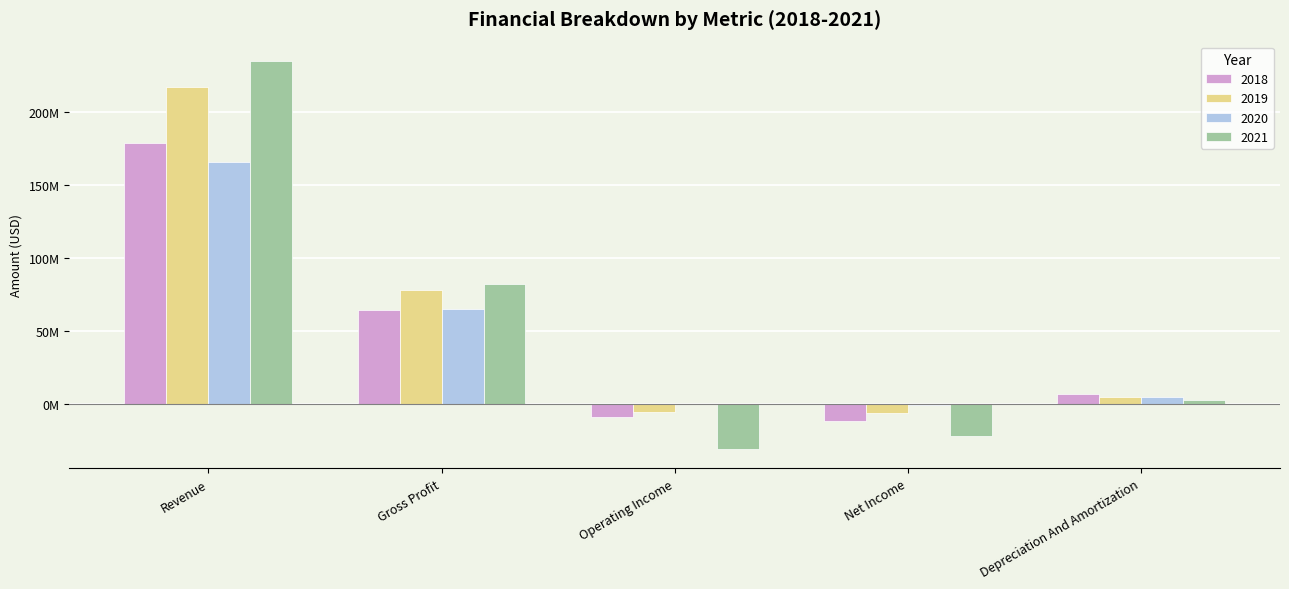

Rank the series by their maximum value, from lowest to highest.

2020, 2018, 2019, 2021